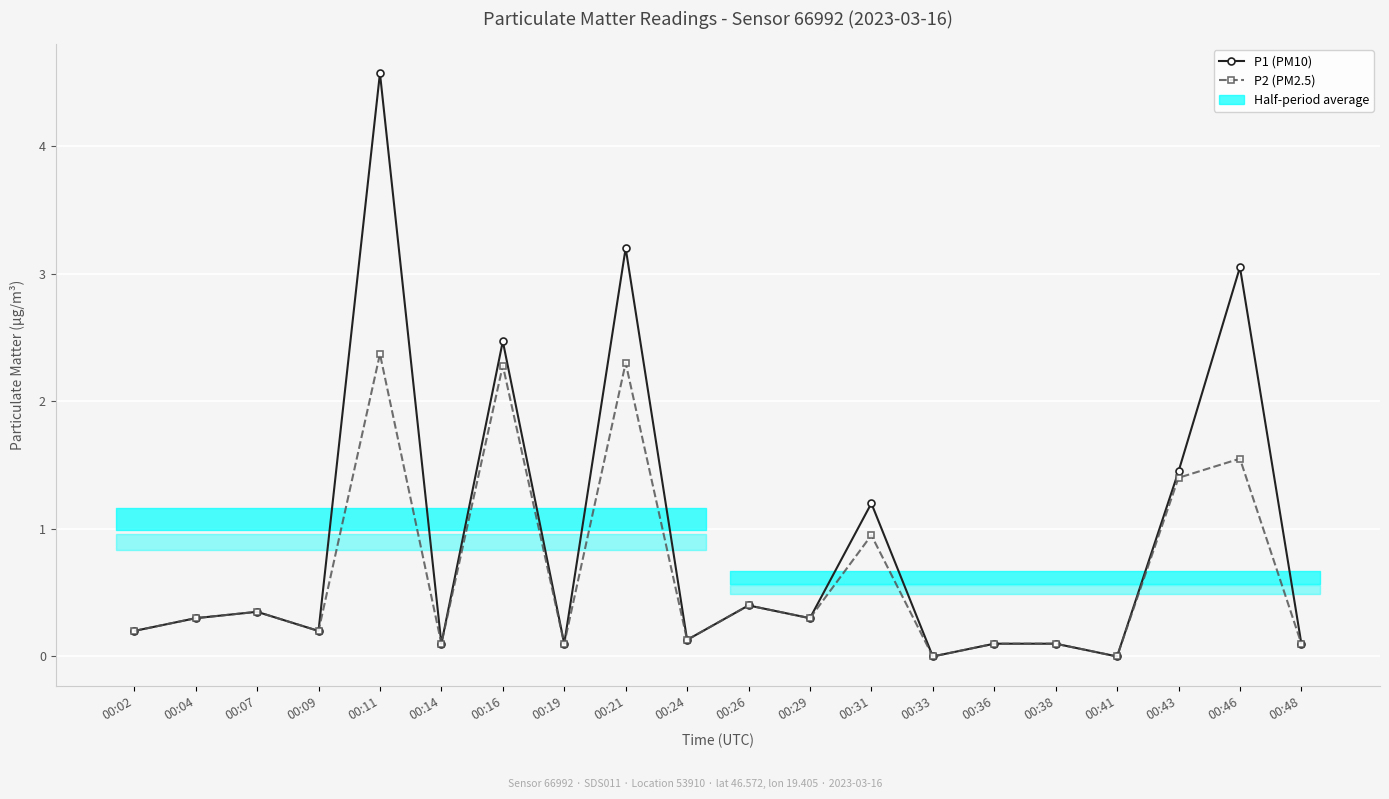

The value of P1 (PM10) at 00:11 is 6.3. True or false?

False